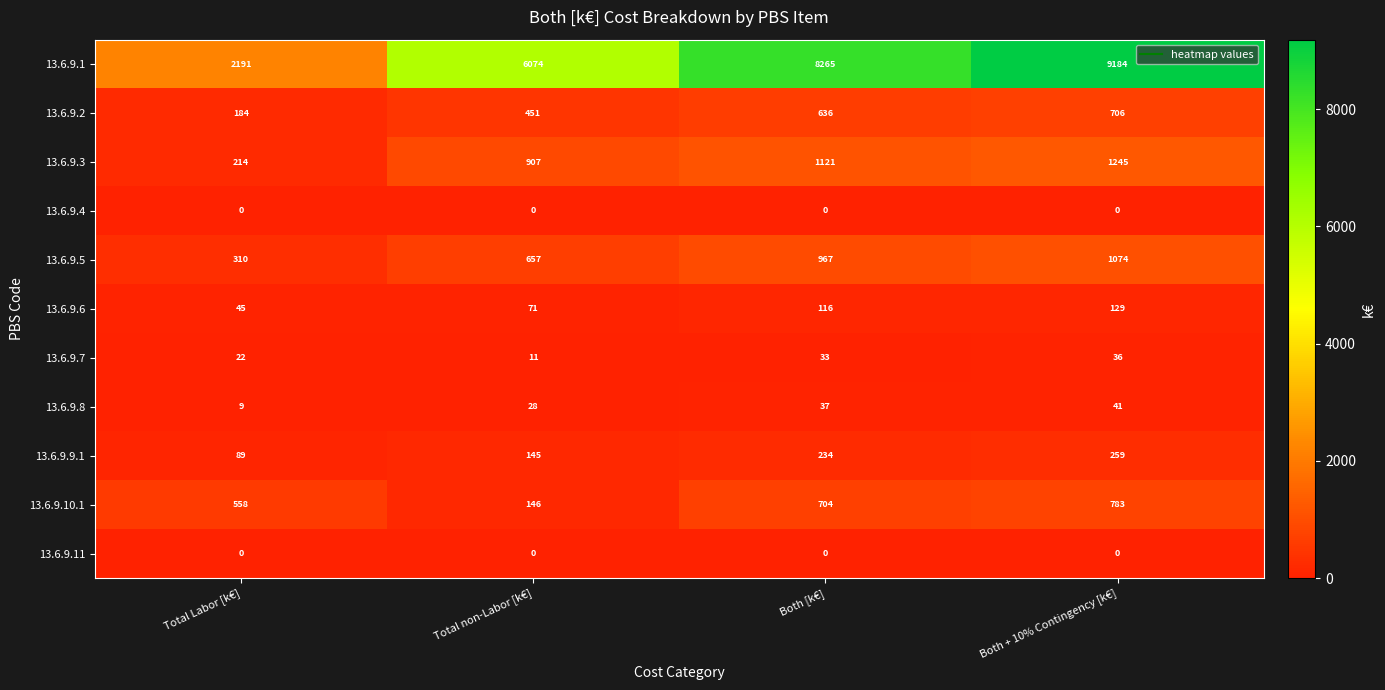

List the labels in order of 13.6.9.5 value, largest first.

Both + 10% Contingency [k€], Both [k€], Total non-Labor [k€], Total Labor [k€]